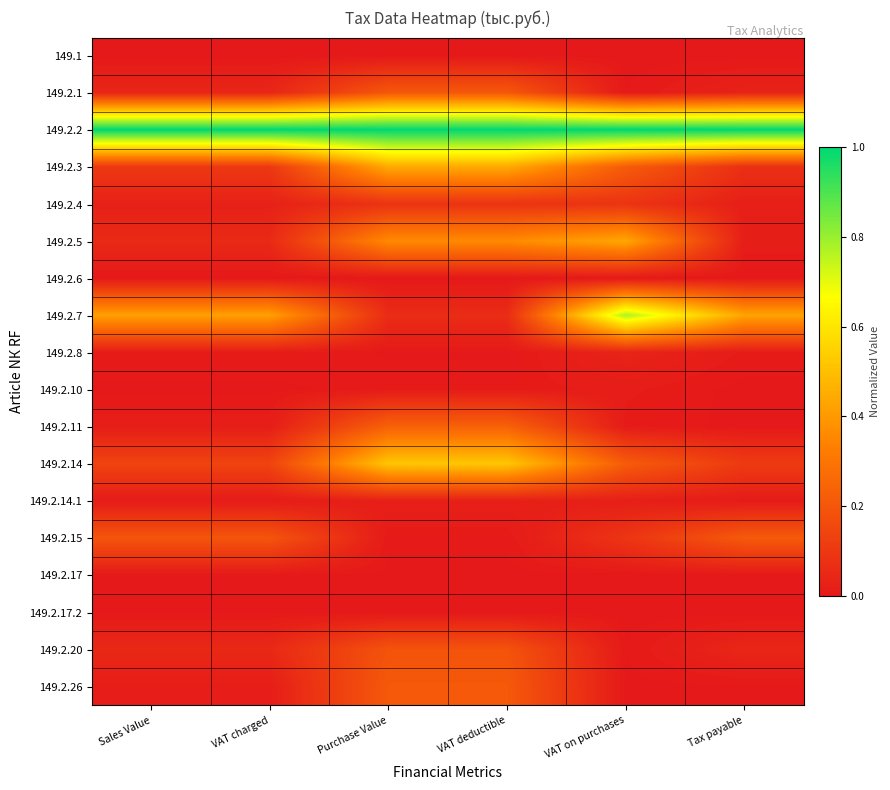

Reading right to left, transcribe all the data shown in this chart.

149.1: Tax payable=0.0	VAT on purchases=0.0	VAT deductible=0.0	Purchase Value=0.0	VAT charged=0.0	Sales Value=0.0
149.2.1: Tax payable=0.0	VAT on purchases=0.0	VAT deductible=0.2	Purchase Value=0.2	VAT charged=0.0	Sales Value=0.0
149.2.2: Tax payable=1.0	VAT on purchases=1.0	VAT deductible=1.0	Purchase Value=1.0	VAT charged=1.0	Sales Value=1.0
149.2.3: Tax payable=0.1	VAT on purchases=0.2	VAT deductible=0.4	Purchase Value=0.4	VAT charged=0.1	Sales Value=0.1
149.2.4: Tax payable=0.0	VAT on purchases=0.1	VAT deductible=0.1	Purchase Value=0.1	VAT charged=0.0	Sales Value=0.0
149.2.5: Tax payable=0.0	VAT on purchases=0.4	VAT deductible=0.4	Purchase Value=0.4	VAT charged=0.1	Sales Value=0.1
149.2.6: Tax payable=0.0	VAT on purchases=0.0	VAT deductible=0.0	Purchase Value=0.0	VAT charged=0.0	Sales Value=0.0
149.2.7: Tax payable=0.4	VAT on purchases=0.8	VAT deductible=0.1	Purchase Value=0.1	VAT charged=0.4	Sales Value=0.4
149.2.8: Tax payable=0.0	VAT on purchases=0.0	VAT deductible=0.0	Purchase Value=0.0	VAT charged=0.0	Sales Value=0.0
149.2.10: Tax payable=0.0	VAT on purchases=0.0	VAT deductible=0.0	Purchase Value=0.0	VAT charged=0.0	Sales Value=0.0
149.2.11: Tax payable=0.0	VAT on purchases=0.0	VAT deductible=0.2	Purchase Value=0.2	VAT charged=0.0	Sales Value=0.0
149.2.14: Tax payable=0.1	VAT on purchases=0.2	VAT deductible=0.5	Purchase Value=0.5	VAT charged=0.1	Sales Value=0.1
149.2.14.1: Tax payable=0.0	VAT on purchases=0.0	VAT deductible=0.0	Purchase Value=0.0	VAT charged=0.0	Sales Value=0.0
149.2.15: Tax payable=0.2	VAT on purchases=0.1	VAT deductible=0.0	Purchase Value=0.0	VAT charged=0.2	Sales Value=0.2
149.2.17: Tax payable=0.0	VAT on purchases=0.0	VAT deductible=0.0	Purchase Value=0.0	VAT charged=0.0	Sales Value=0.0
149.2.17.2: Tax payable=0.0	VAT on purchases=0.0	VAT deductible=0.0	Purchase Value=0.0	VAT charged=0.0	Sales Value=0.0
149.2.20: Tax payable=0.0	VAT on purchases=0.0	VAT deductible=0.2	Purchase Value=0.2	VAT charged=0.1	Sales Value=0.1
149.2.26: Tax payable=0.0	VAT on purchases=0.0	VAT deductible=0.2	Purchase Value=0.2	VAT charged=0.0	Sales Value=0.0